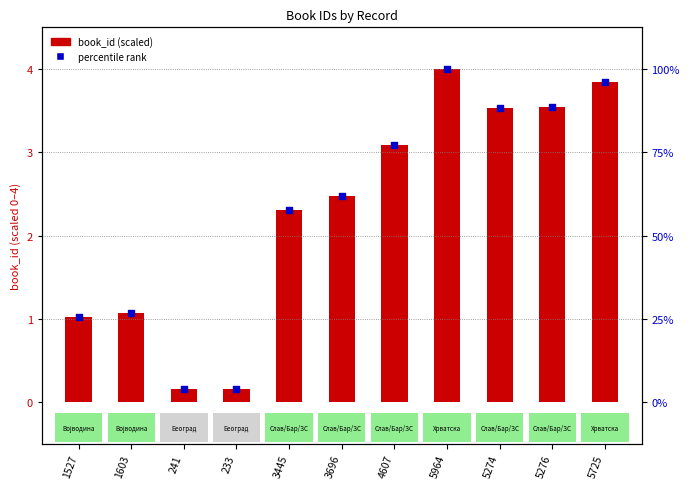

Which series has the largest Y range (max minus min)?

percentile rank